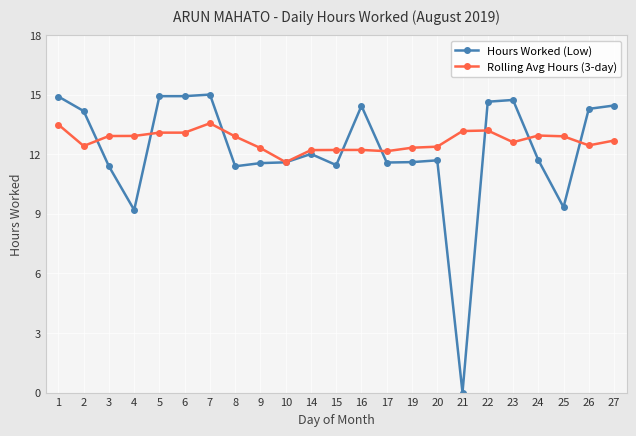

True or false: Hours Worked (Low) has a value of 14.3 at 26.

True